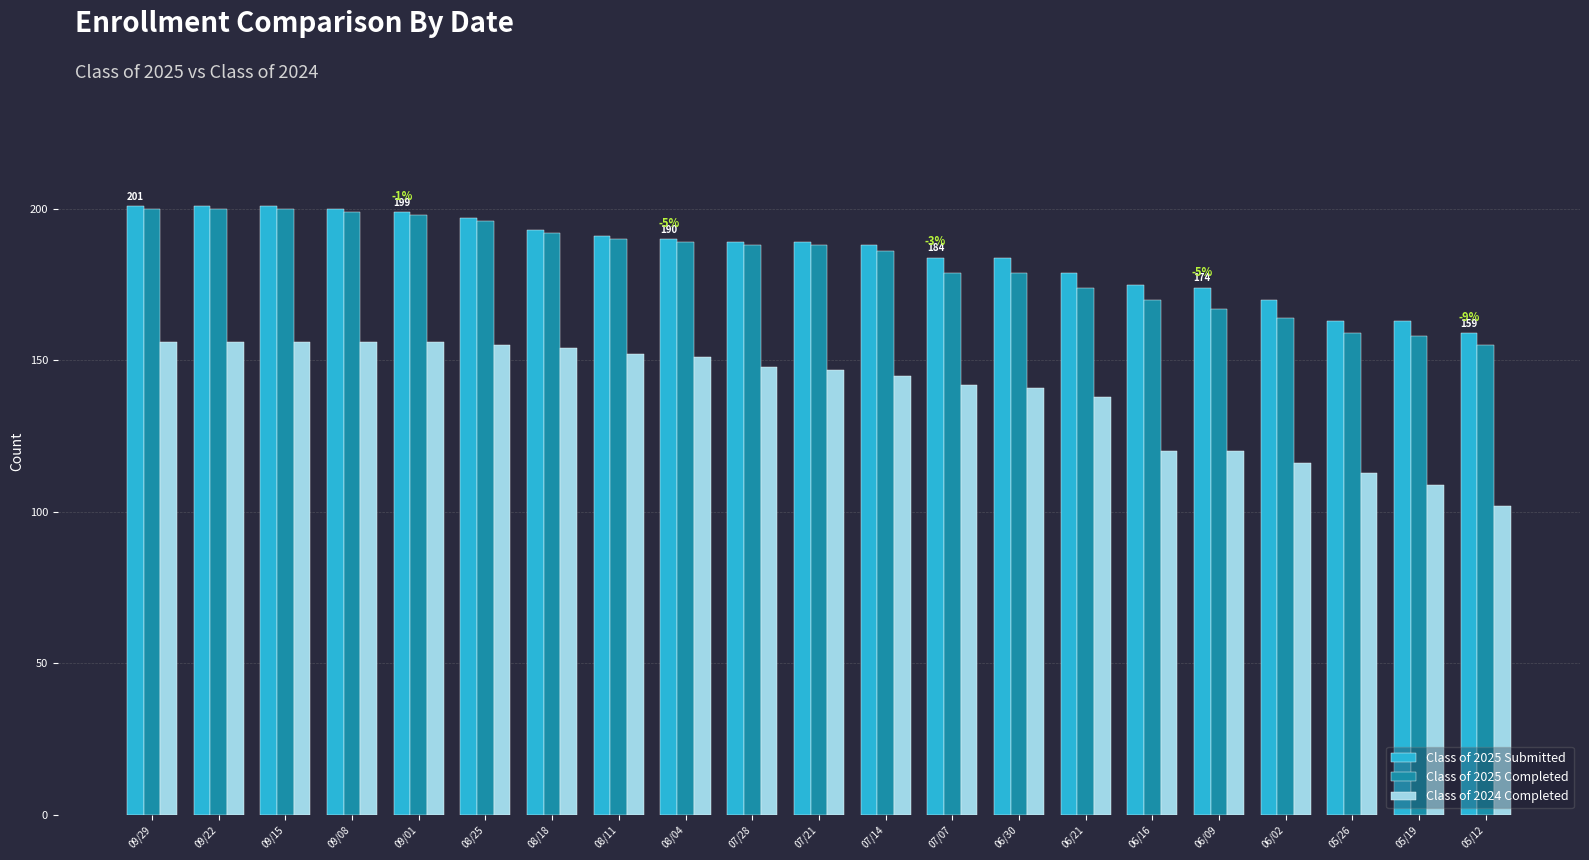

Is the value of Class of 2025 Submitted at 08/11 greater than the value of Class of 2025 Completed at 09/15?

No